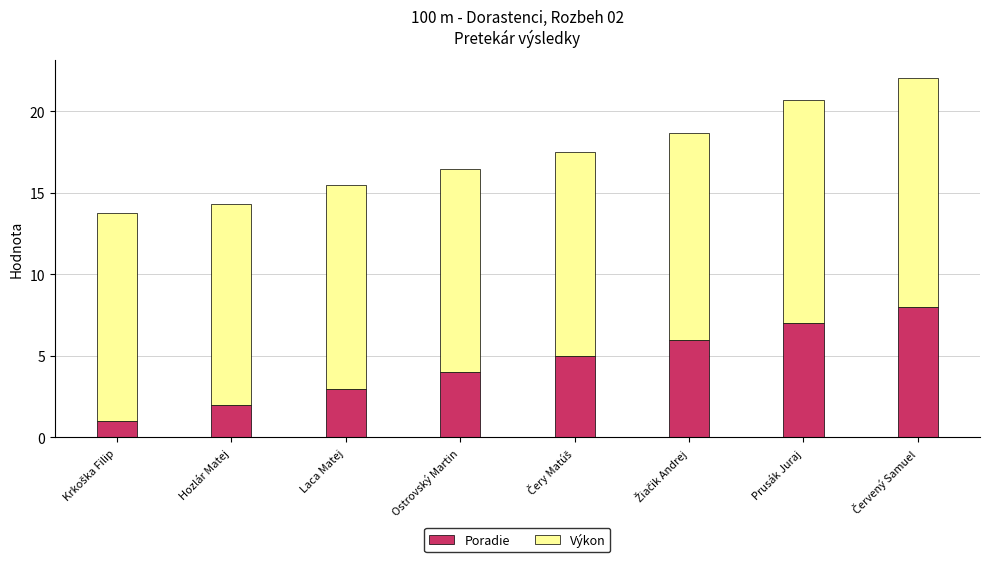

What is the average value of the Poradie series?

4.5